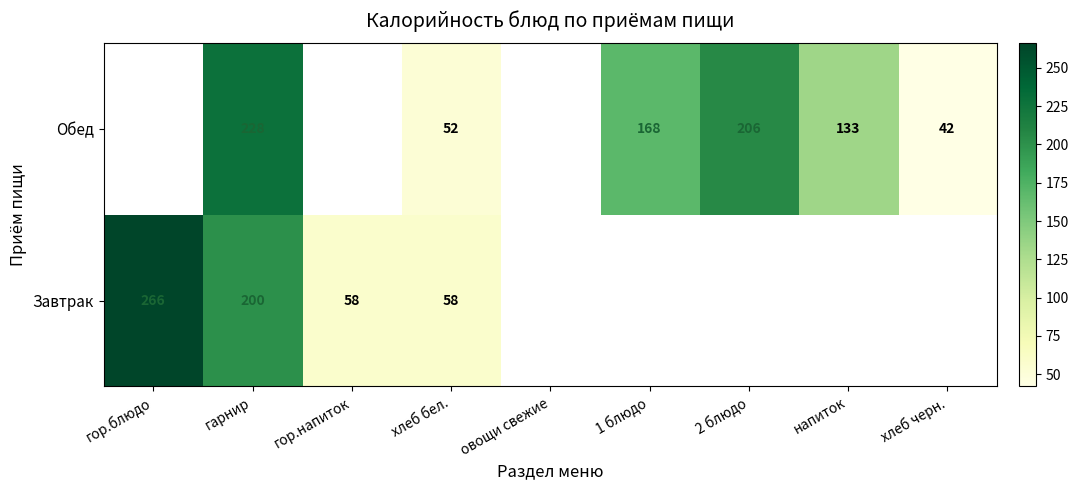

What is the difference between the Обед values at хлеб бел. and 1 блюдо?

116